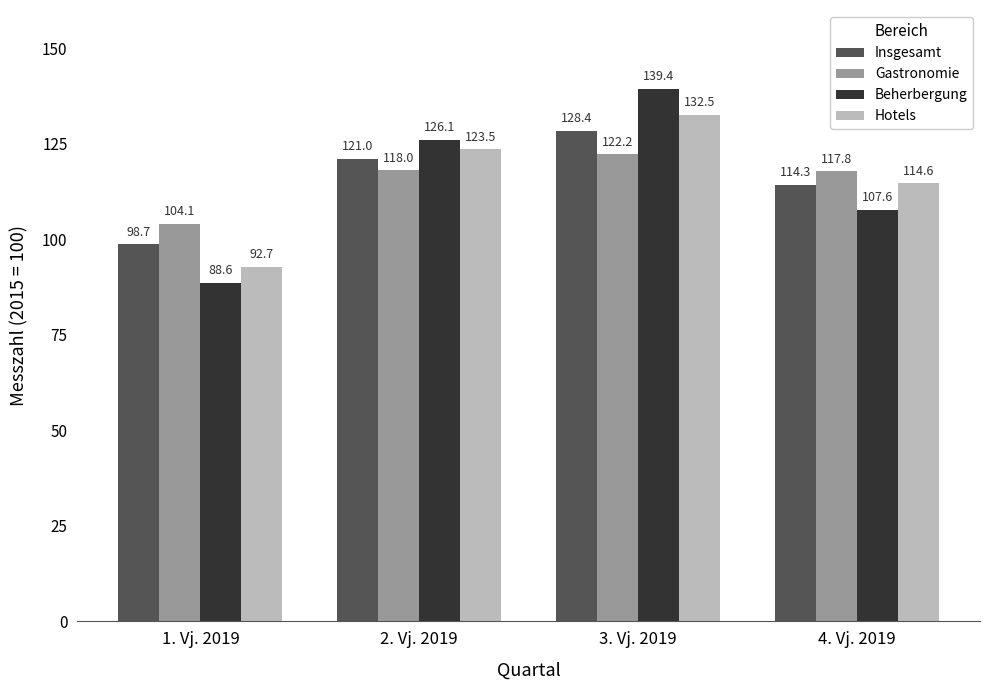

List the series in order of their peak value, lowest first.

Gastronomie, Insgesamt, Hotels, Beherbergung